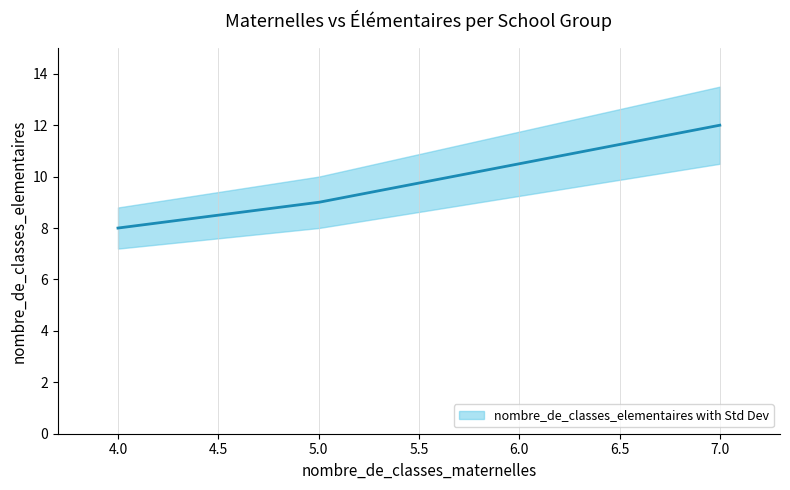

What is the approximate value at 5?

9